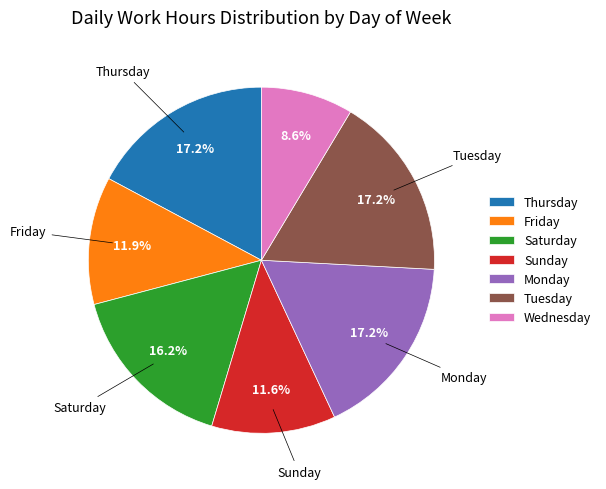

Is Monday the majority of the pie?

No